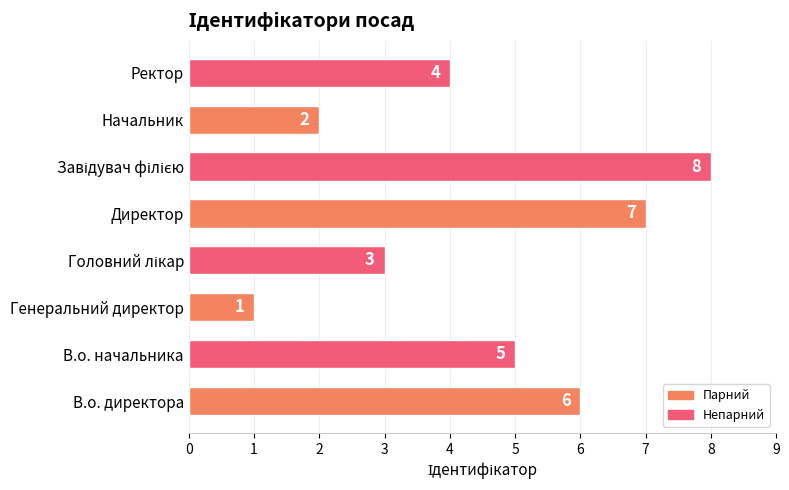

What is the sum of all values?

36